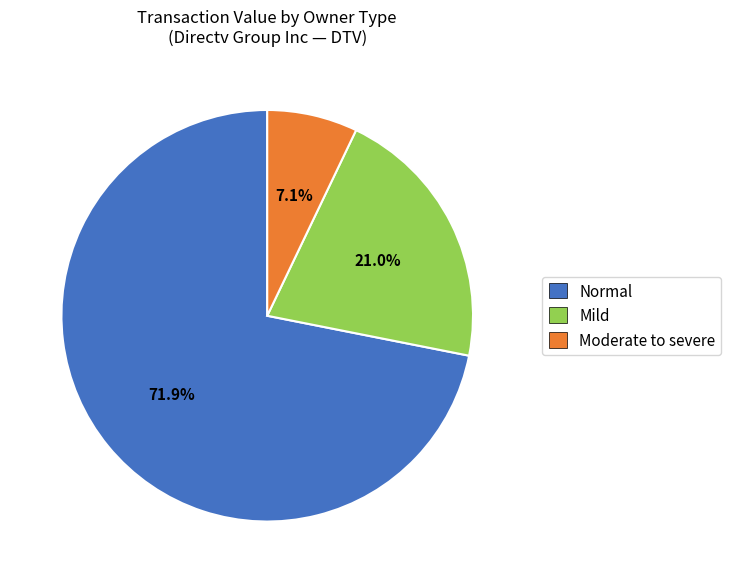

Which has a higher value, Moderate to severe or Normal?

Normal